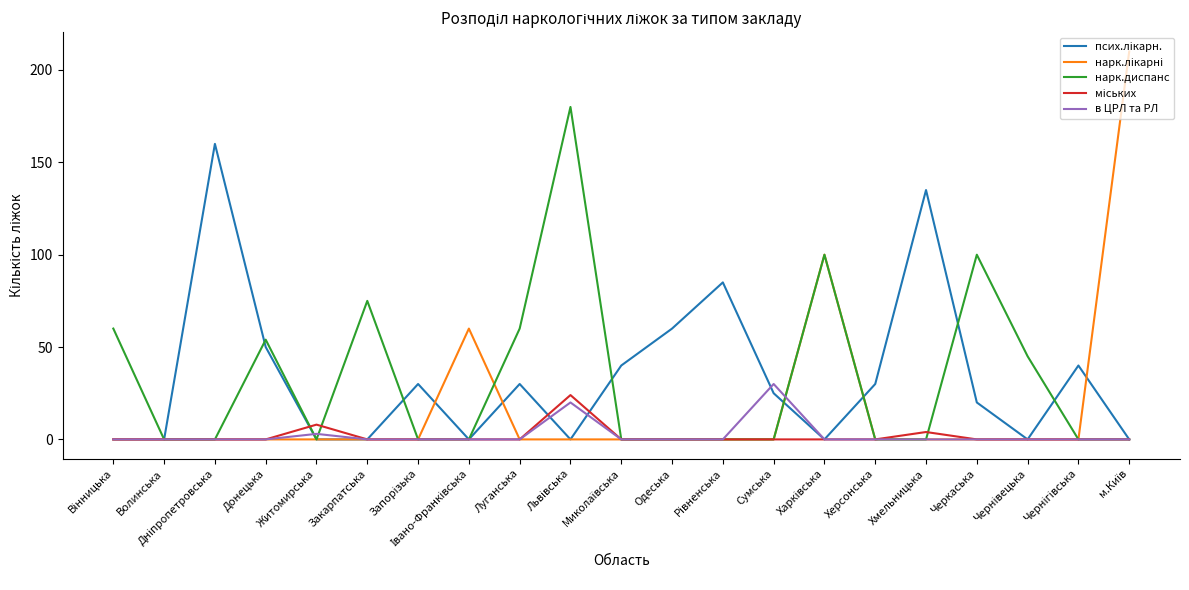

What is the maximum value shown in the chart?

210